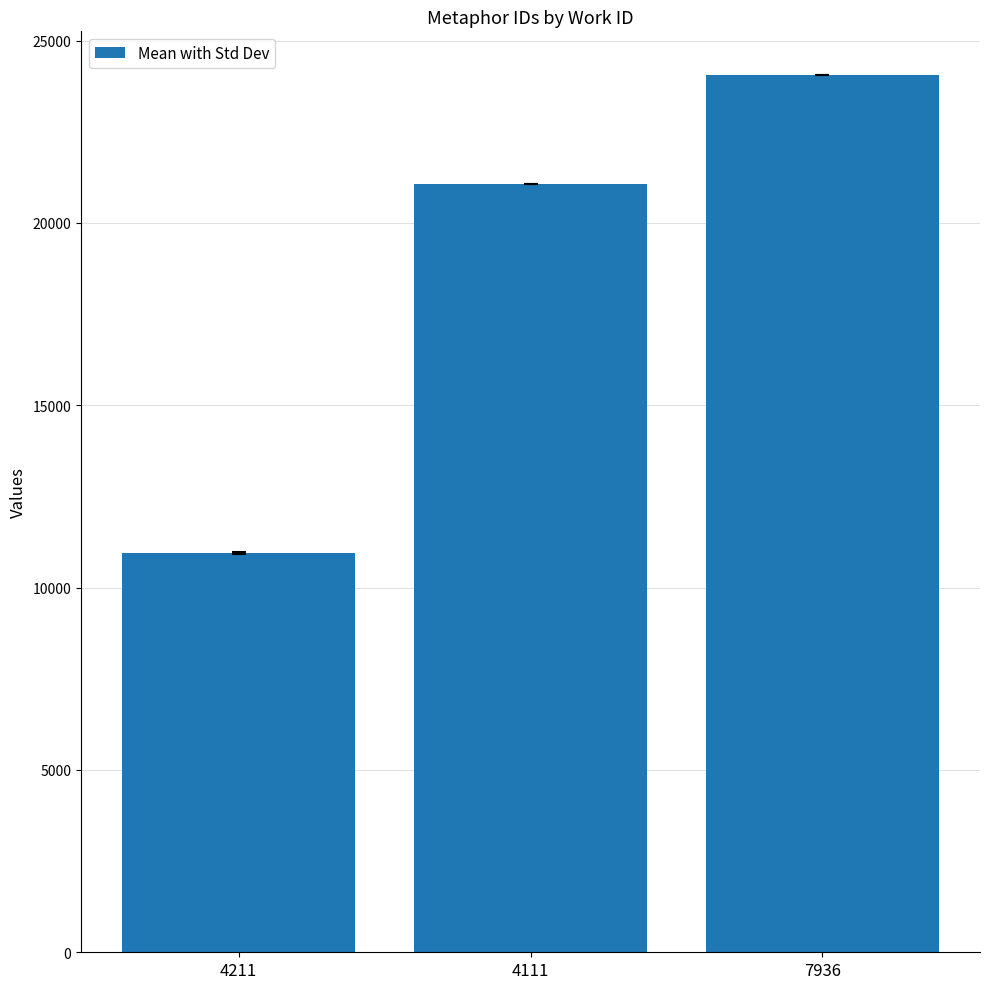

Reading right to left, extract all data points from this chart.

24053.0	21078.0	10946.3